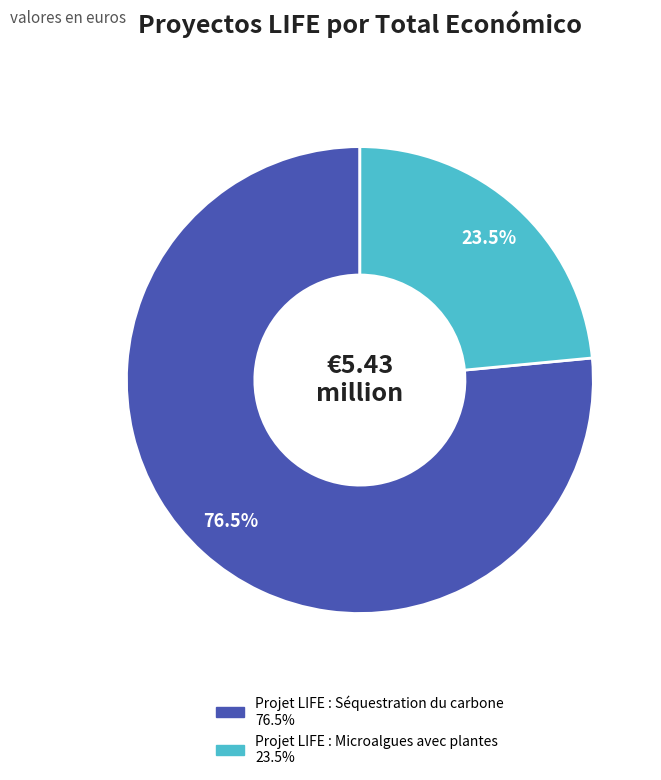

Between Projet LIFE : Séquestration du carbone and Projet LIFE : Microalgues avec plantes, which is larger?

Projet LIFE : Séquestration du carbone